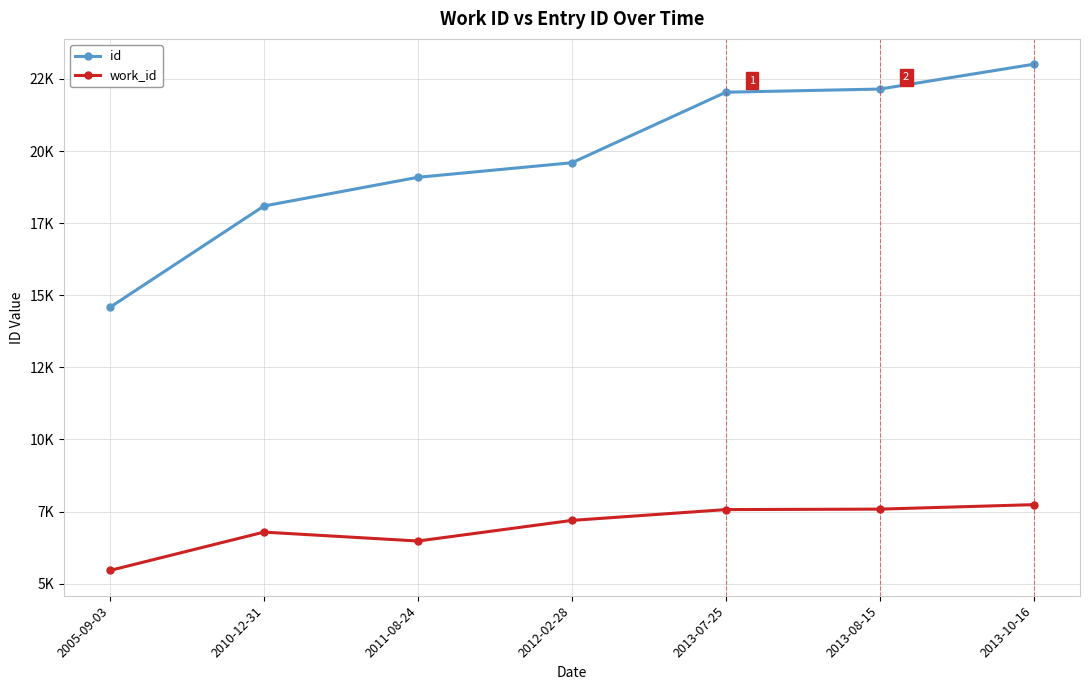

Which category has the highest value across all series?

2013-10-16